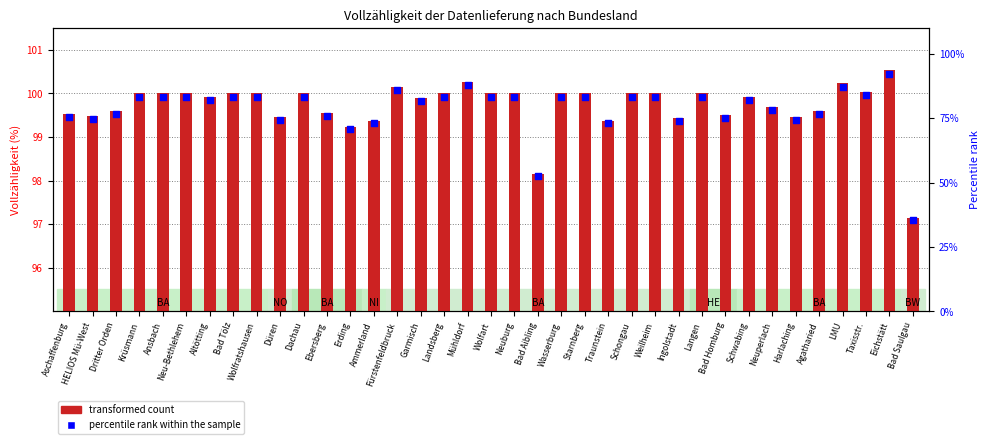

Which series has the widest spread of Y values?

percentile rank within the sample